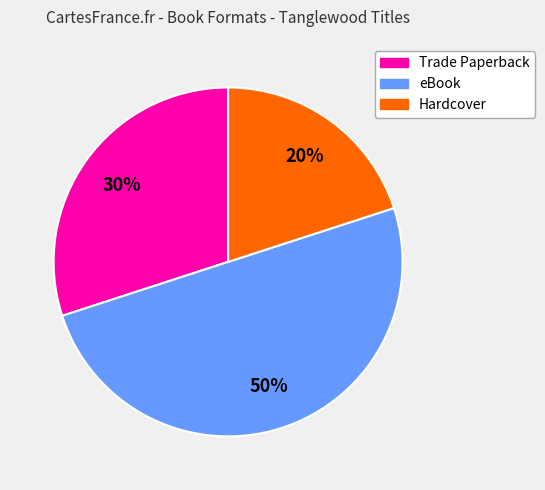

Which has a higher value, Trade Paperback or eBook?

eBook